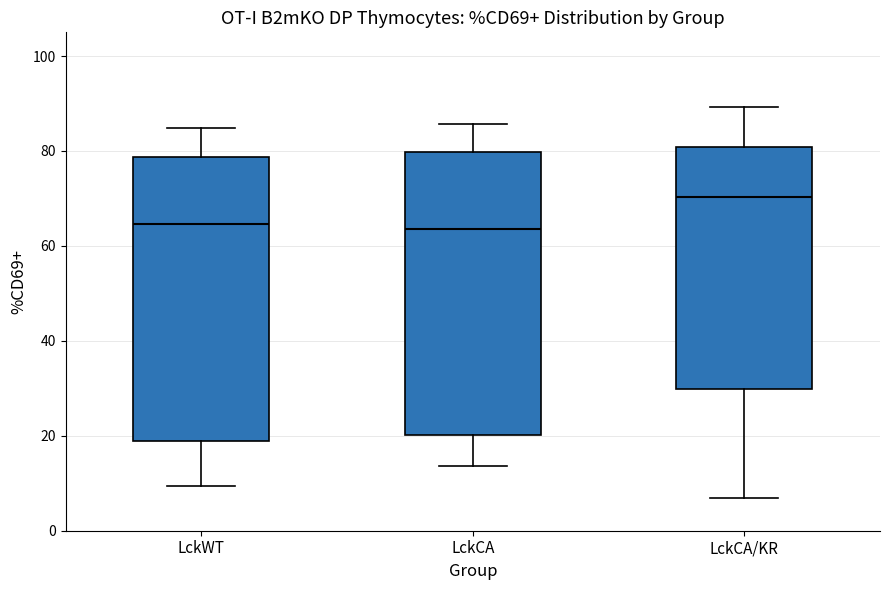

Where does the lower whisker of the box for LckWT end on the y-axis? The values are not printed on the chart, so give them approximately, as read against the axis.

10